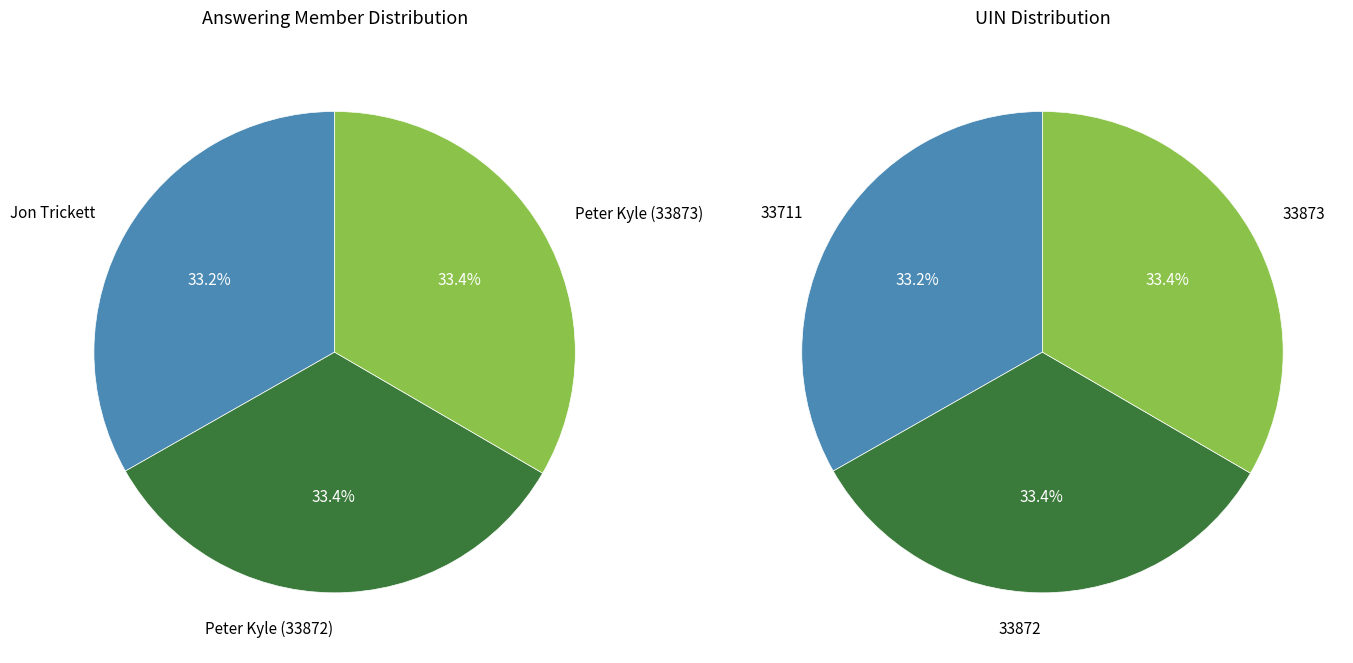

What percentage do Peter Kyle (33873) and Peter Kyle (33872) together represent?

66.8%